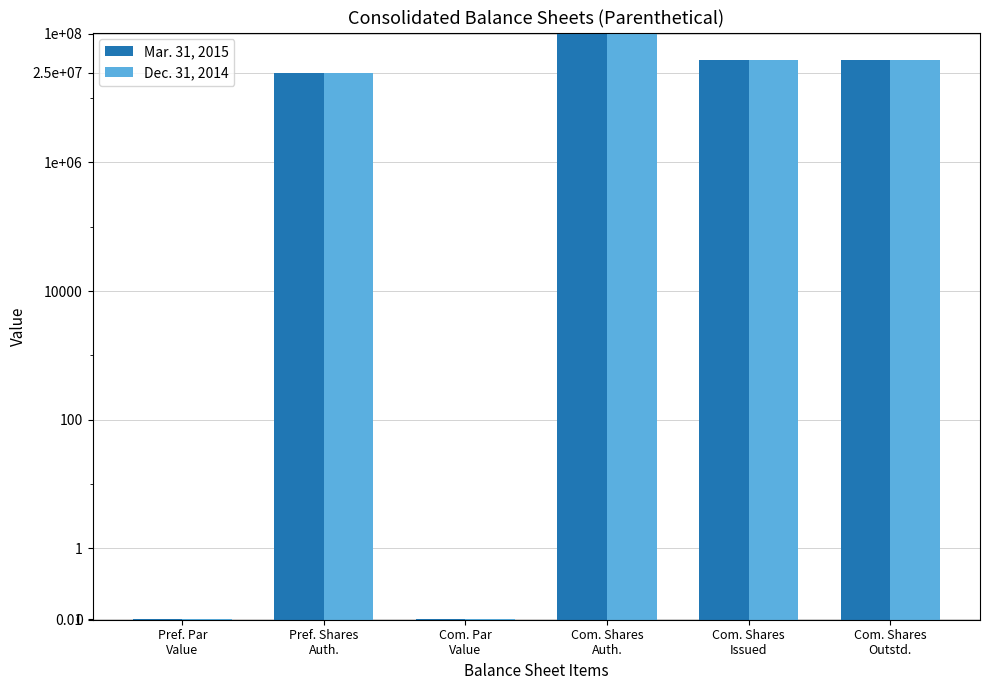

What position from the left is Pref. Par
Value?

1